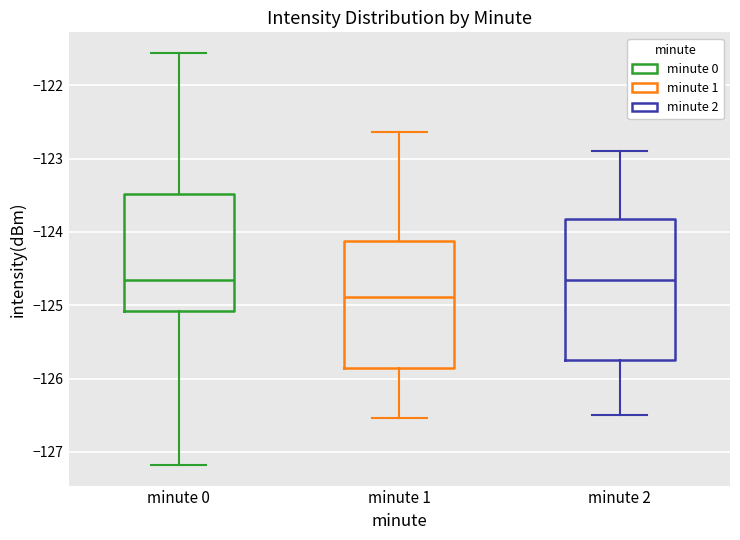

Reading left to right, read every box against the y-axis: the position of its median line, the range the box covers, and the ends of its whiskers. The values are not printed on the chart, so give them approximately, as read against the axis.

minute 0: median -124.7, box -125.1 to -123.5, whiskers -127.2 to -121.6
minute 1: median -124.9, box -125.8 to -124.1, whiskers -126.5 to -122.6
minute 2: median -124.6, box -125.7 to -123.8, whiskers -126.5 to -122.9